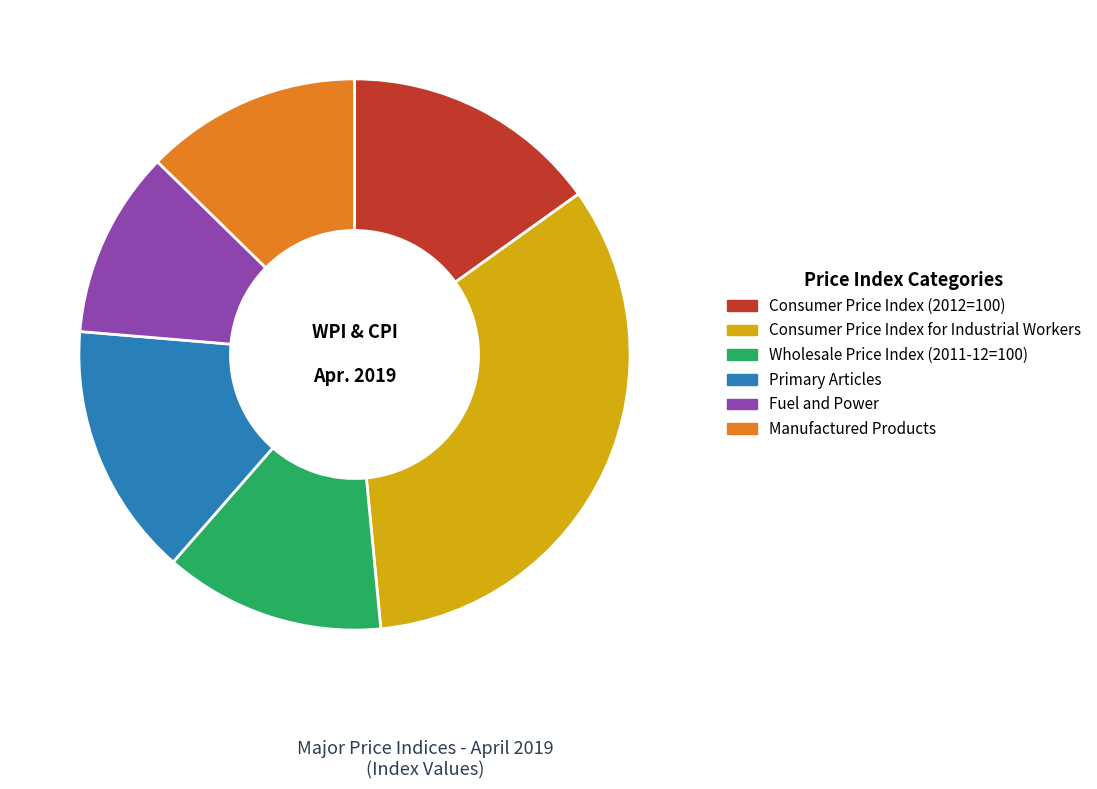

Which slice is the largest?

Consumer Price Index for Industrial Workers